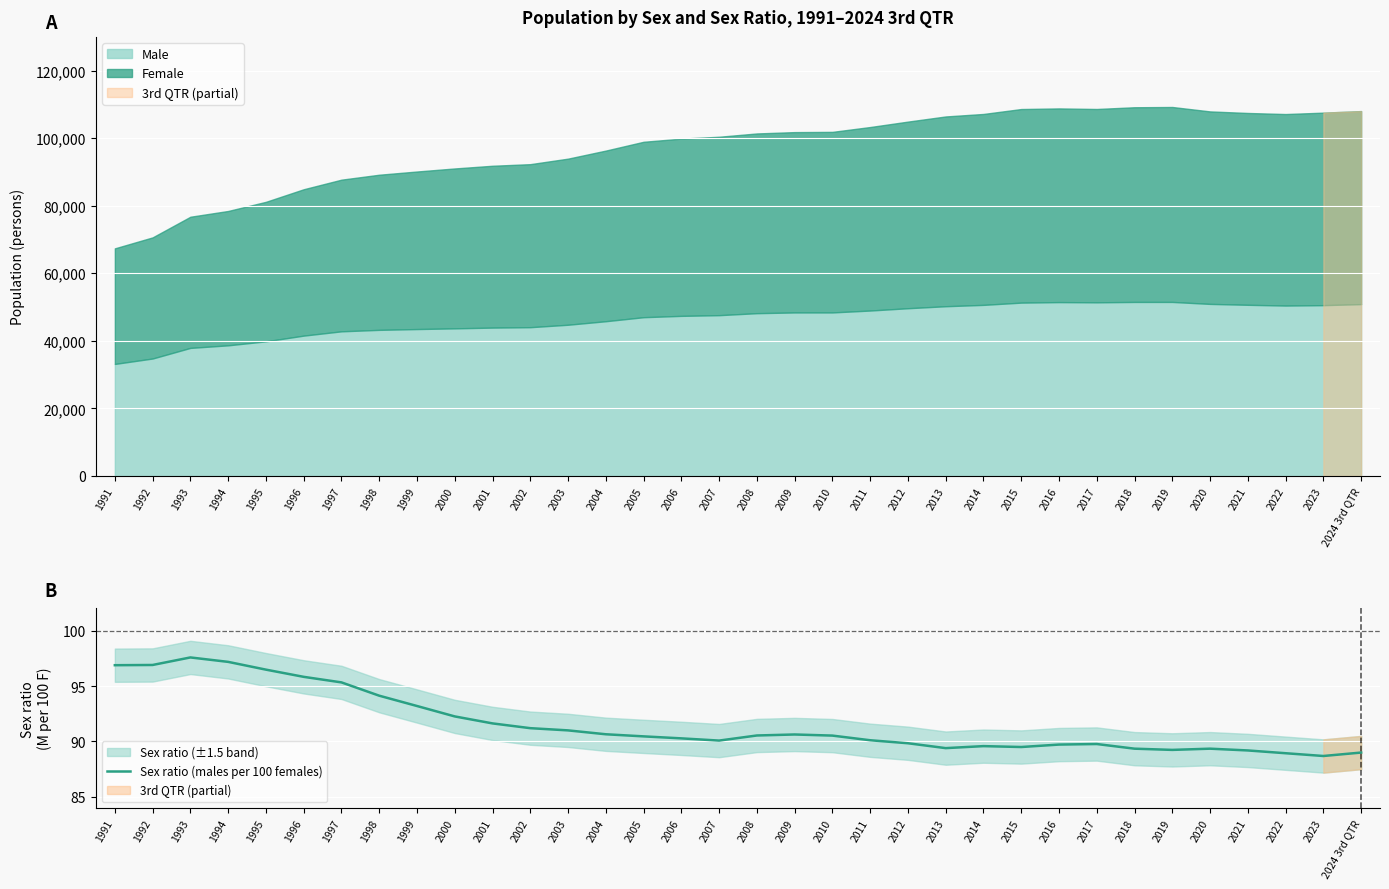

Reading right to left, what are all the values shown in this chart?

89.0	88.7	88.9	89.2	89.3	89.2	89.3	89.8	89.7	89.5	89.6	89.4	89.8	90.1	90.5	90.6	90.5	90.1	90.3	90.5	90.7	91.0	91.2	91.6	92.3	93.2	94.1	95.3	95.8	96.5	97.2	97.6	96.9	96.9